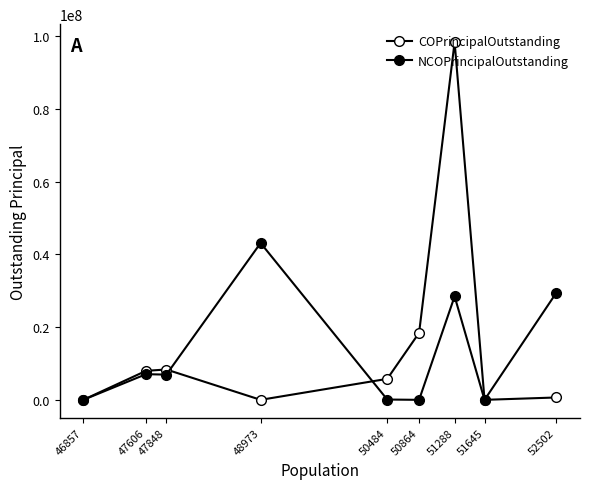

Between 46857 and 51645, which series saw the biggest shift?

COPrincipalOutstanding